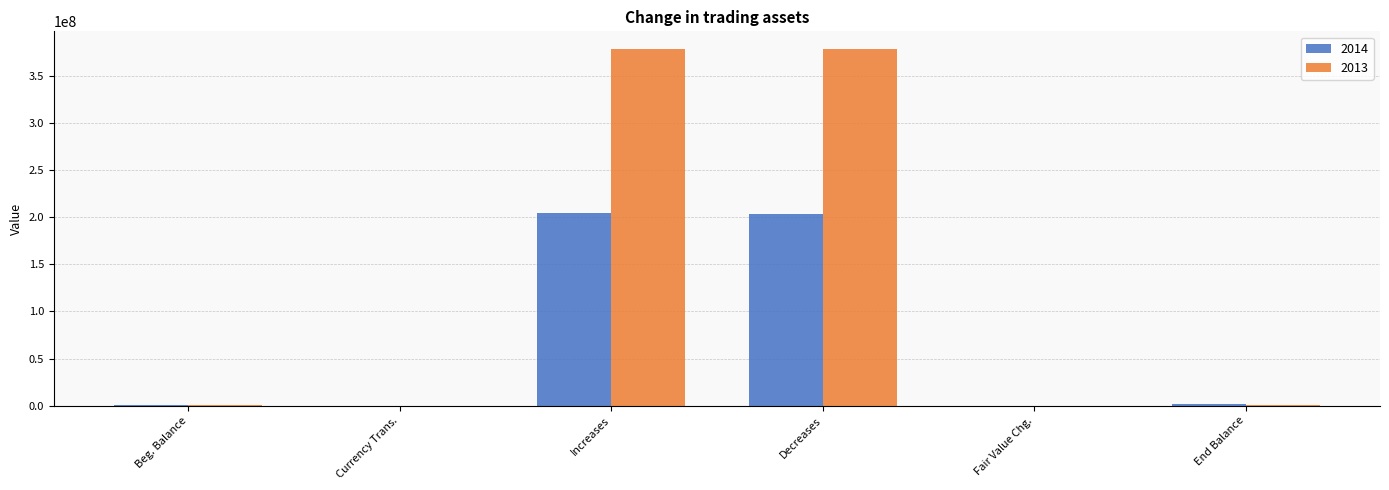

The 2014 series shows 324488865 at Increases. True or false?

False